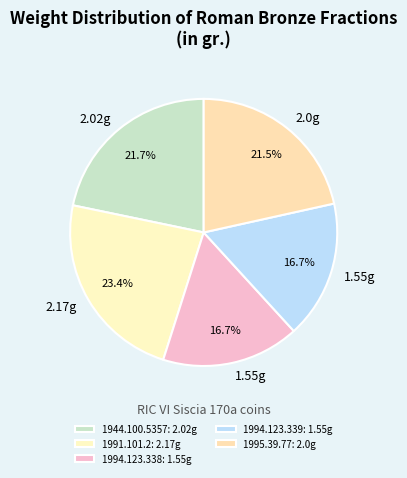

Does any single category account for the majority?

No